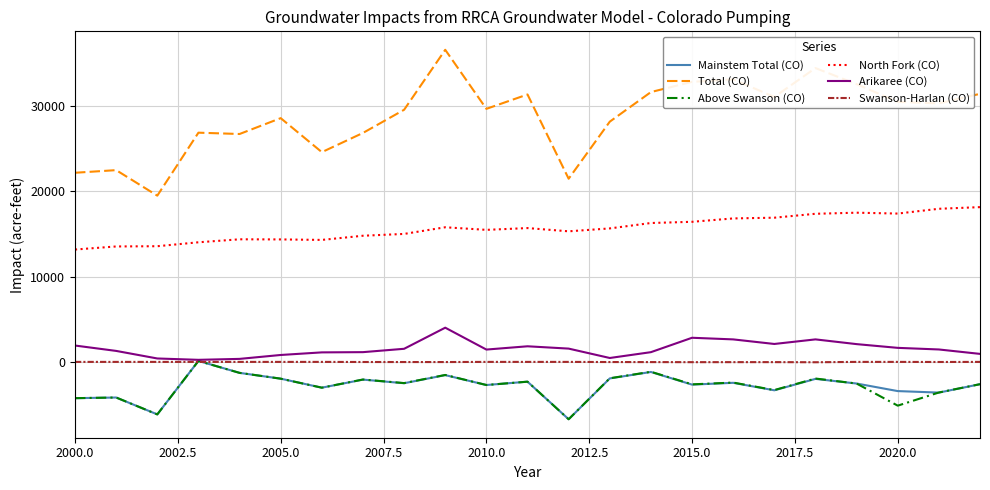

True or false: Total (CO) and Mainstem Total (CO) cross at least once.

False